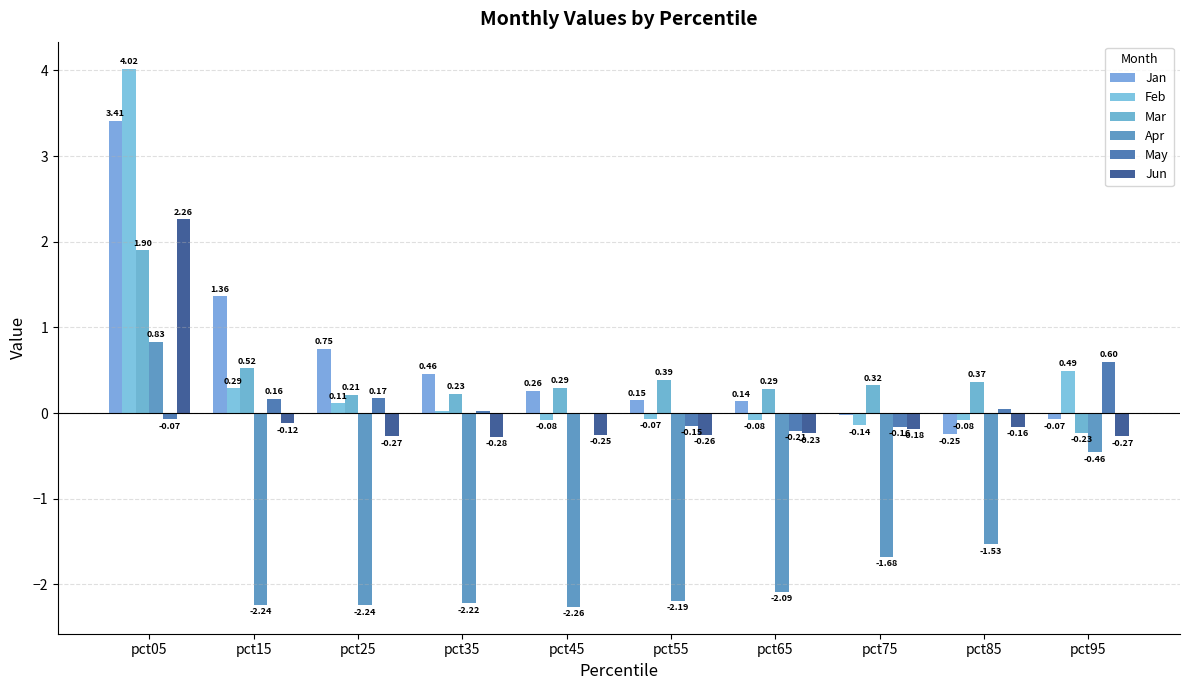

True or false: May has a value of 0.1 at pct15.

False